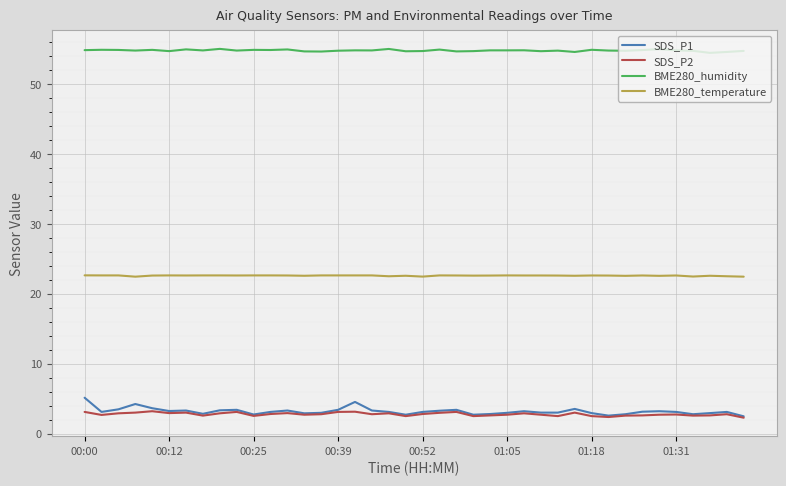

What is the greatest value displayed?

55.0